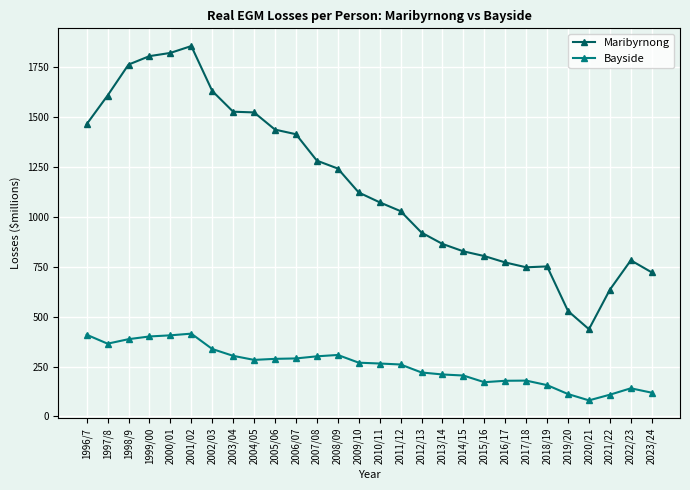

In Maribyrnong, how many points are lower than both neighbors (excluding endpoints)?

2